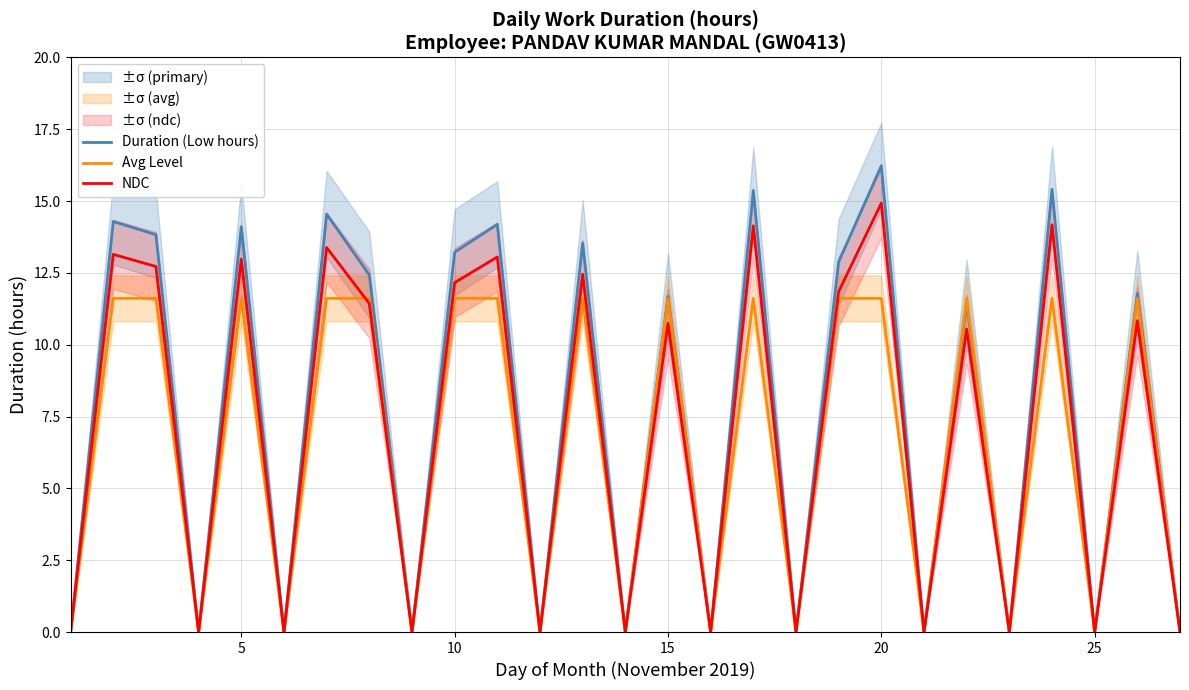

Is it true that Duration (Low hours) equals 7.4 at 15?

False